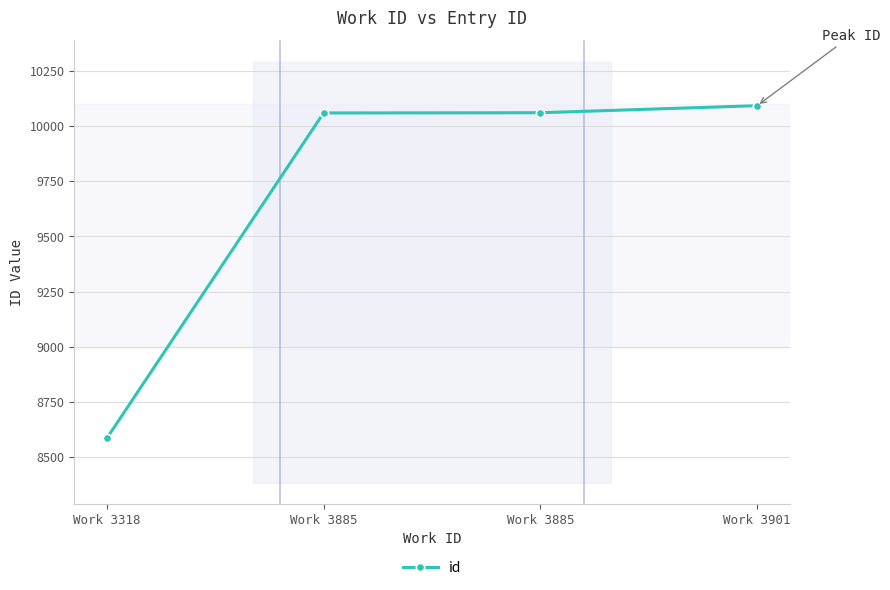

What is the approximate value at Work 3885?

10060